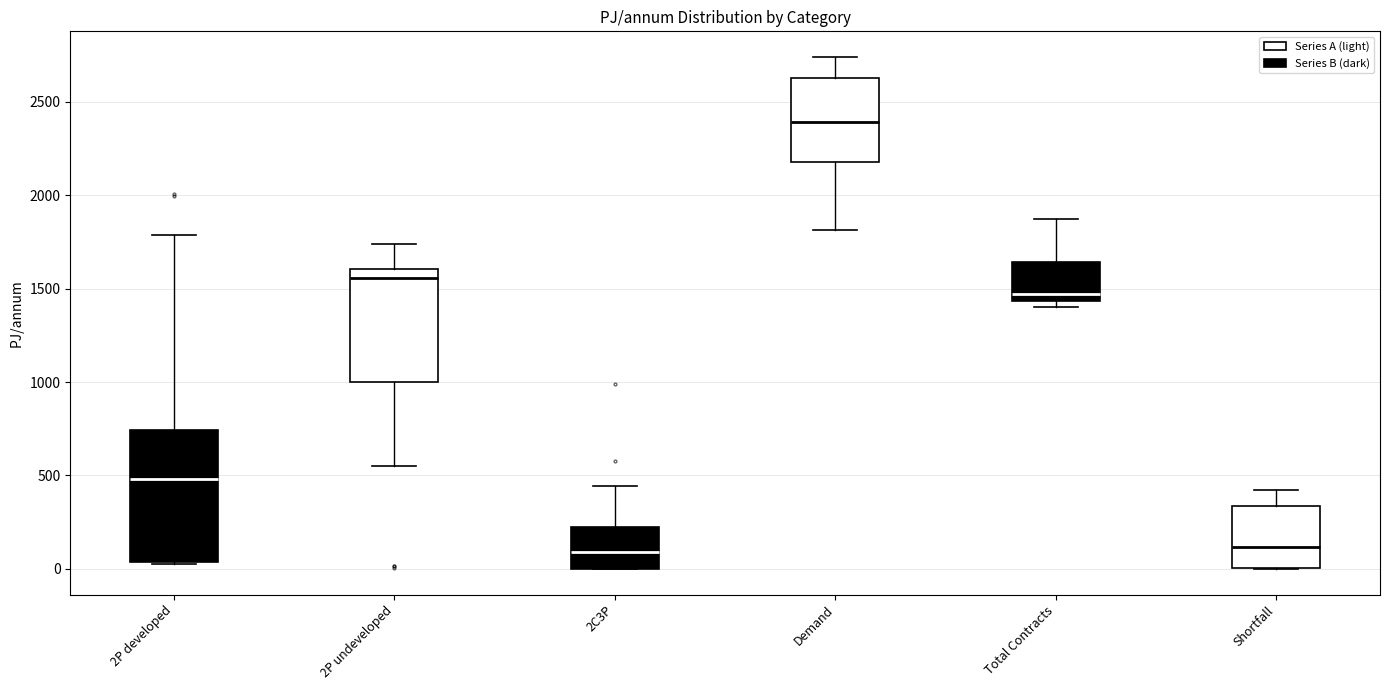

Reading left to right, read every box against the y-axis: the position of its median line, the range the box covers, and the ends of its whiskers. The values are not printed on the chart, so give them approximately, as read against the axis.

2P developed: median 500, box 50 to 750, whiskers 0 to 1800
2P undeveloped: median 1550, box 1000 to 1600, whiskers 550 to 1750
2C3P: median 100, box 0 to 200, whiskers 0 to 450
Demand: median 2400, box 2200 to 2650, whiskers 1800 to 2750
Total Contracts: median 1450 (just above the box's lower edge), box 1450 to 1650, whiskers 1400 to 1850
Shortfall: median 100, box 0 to 350, whiskers 0 to 400